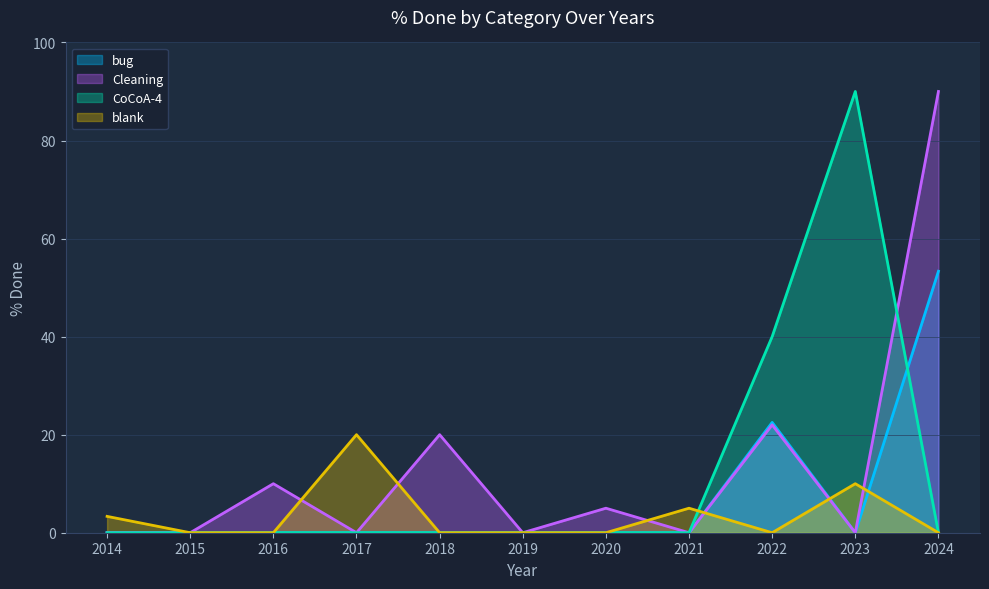

Is it true that CoCoA-4 function to be added equals 0 at 2021?

True